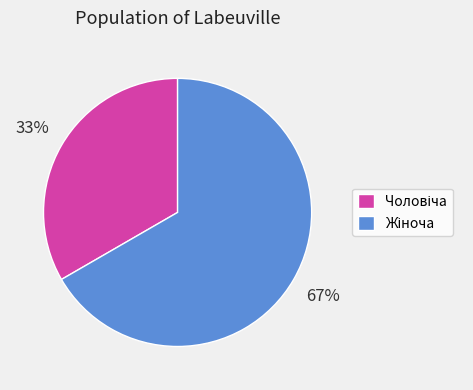

Does any single category account for the majority?

Yes